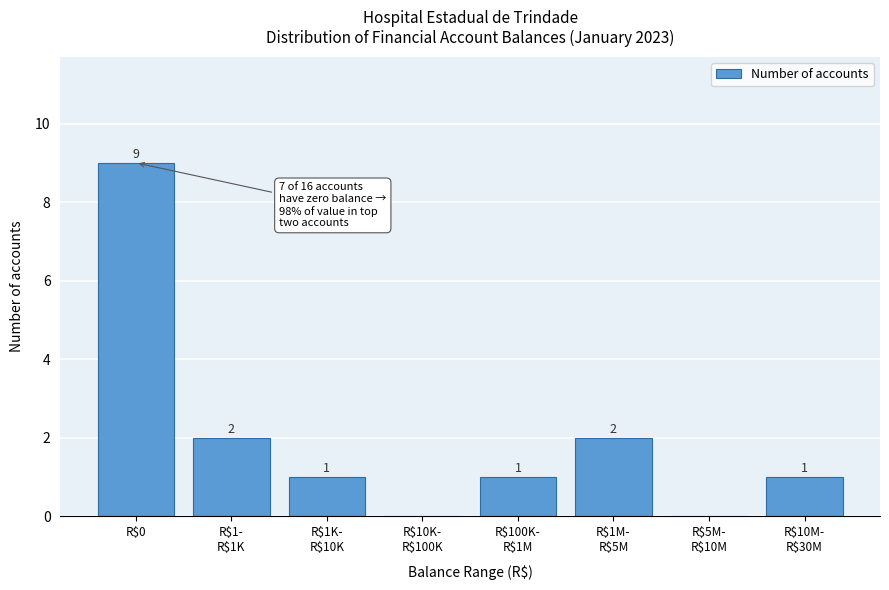

Where does the data first go above 1?

R$0